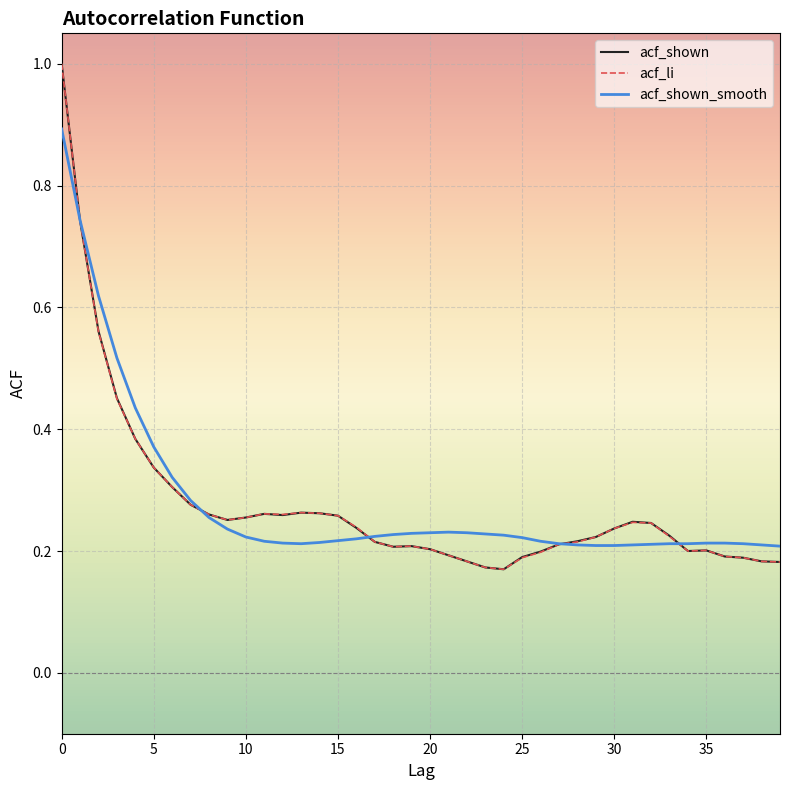

What is the maximum value shown in the chart?

1.0